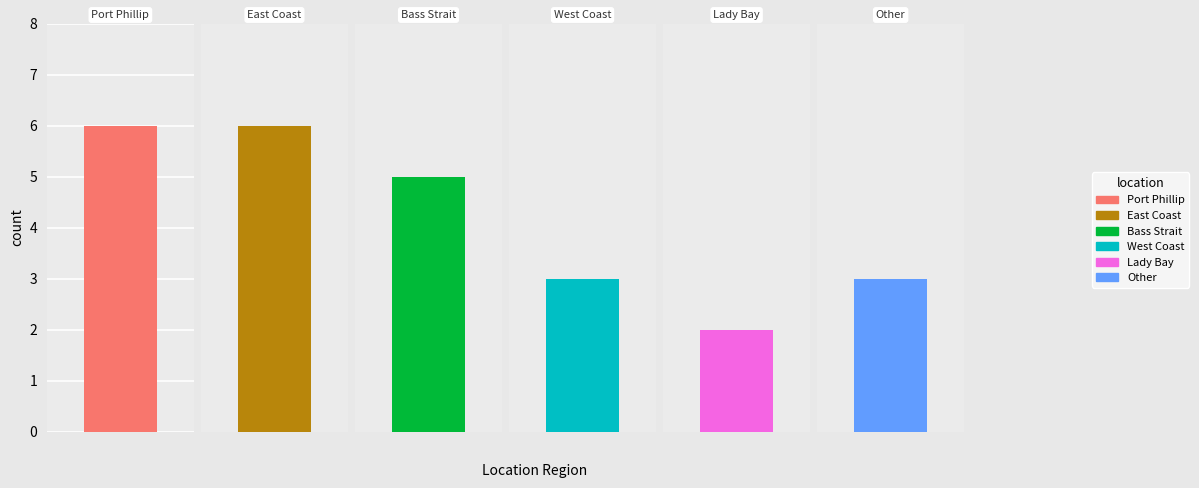

What is the approximate value at East Coast?

6